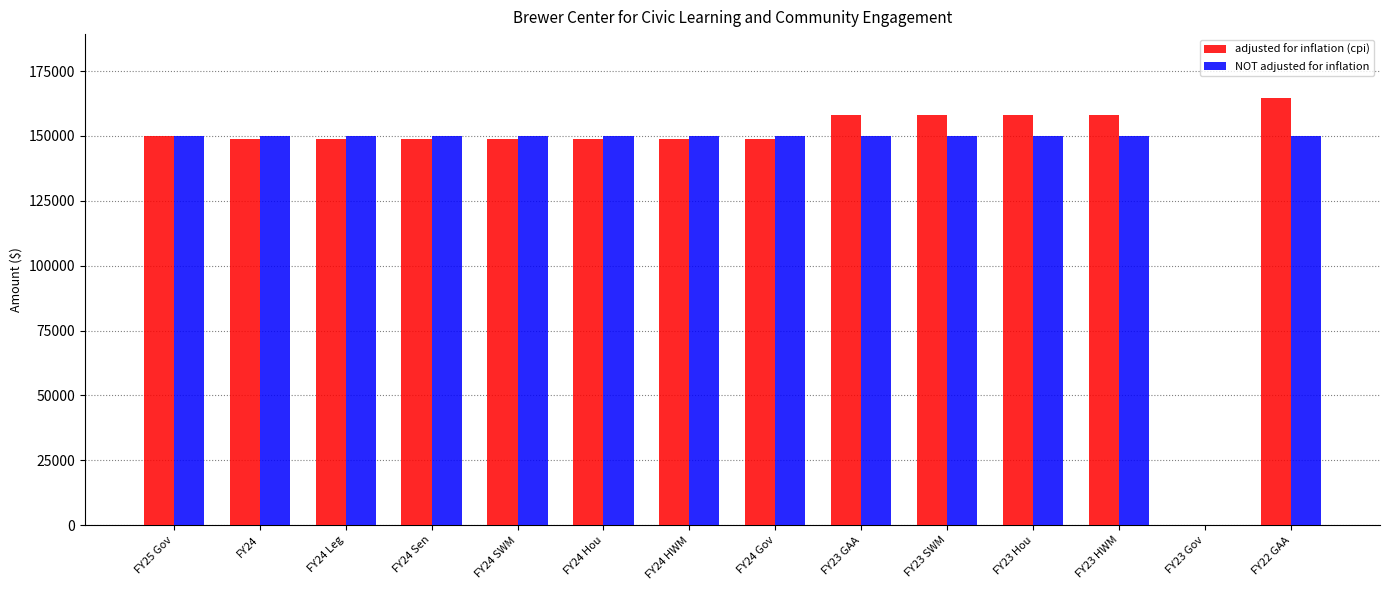

How many groups of bars are there?

14